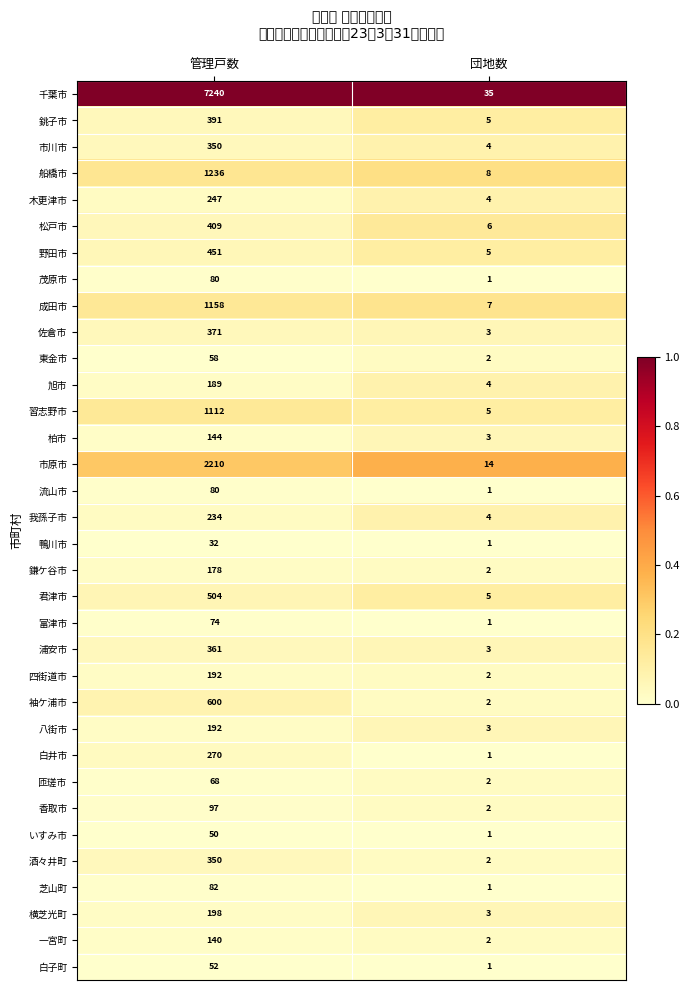

What is the difference between the 木更津市 values at 団地数 and 管理戸数?

243